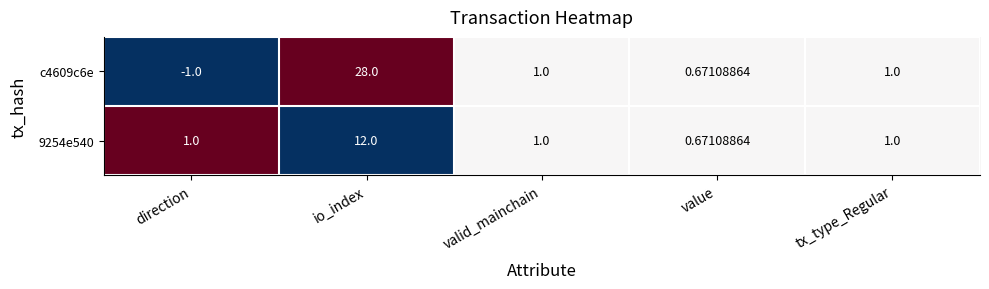

Which category has the lowest value across all series?

direction